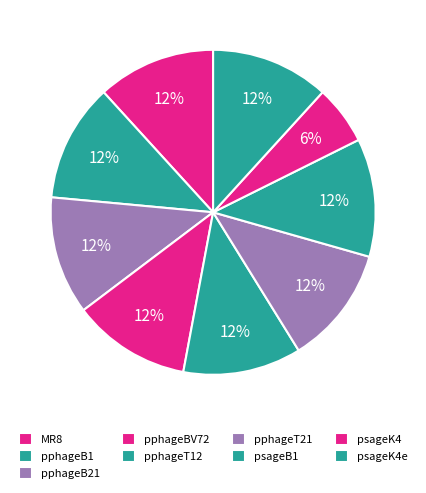

What is the largest slice in the pie chart?

MR8